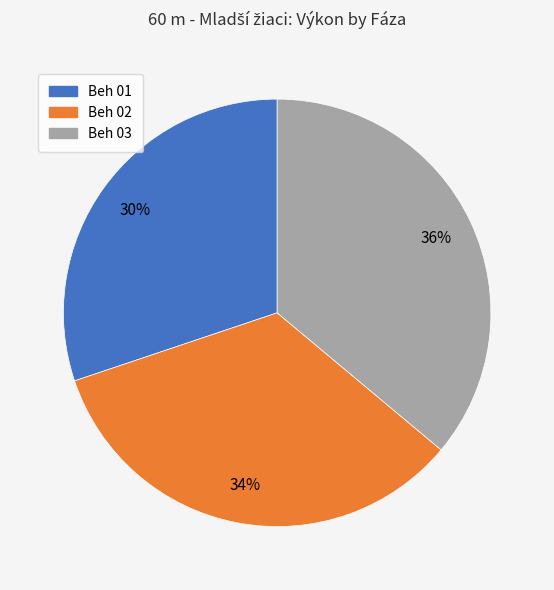

Is there any slice that represents more than half of the pie?

No